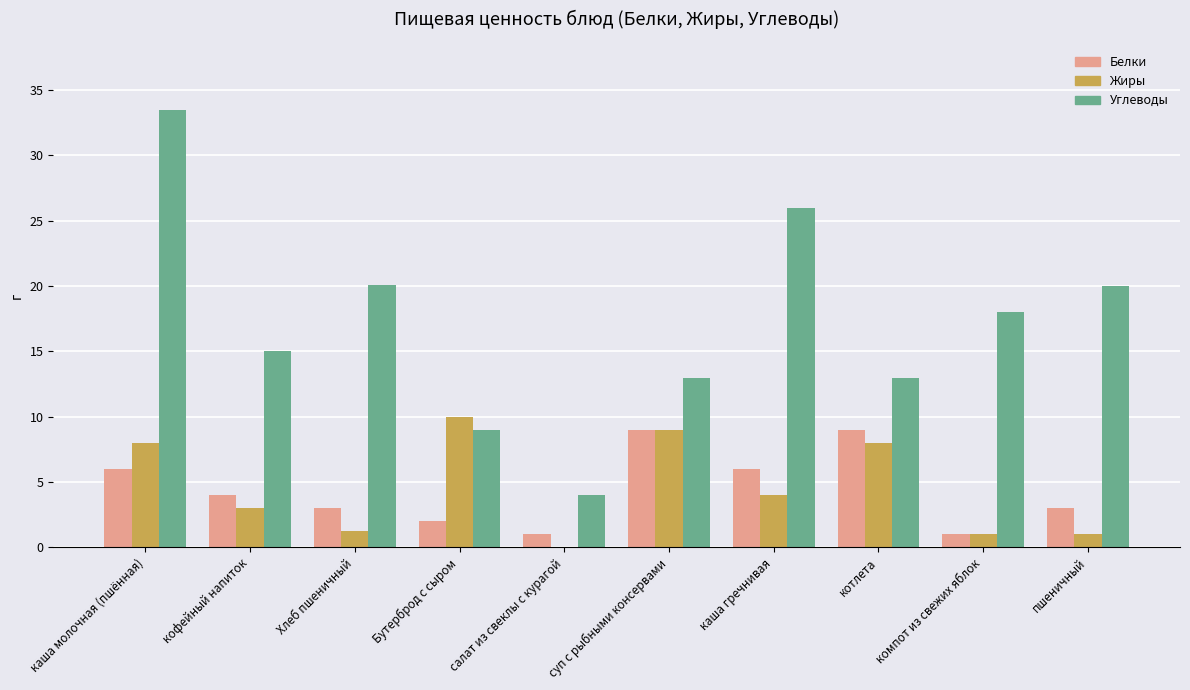

Which series changed the most between каша молочная (пшённая) and суп с рыбными консервами?

Углеводы